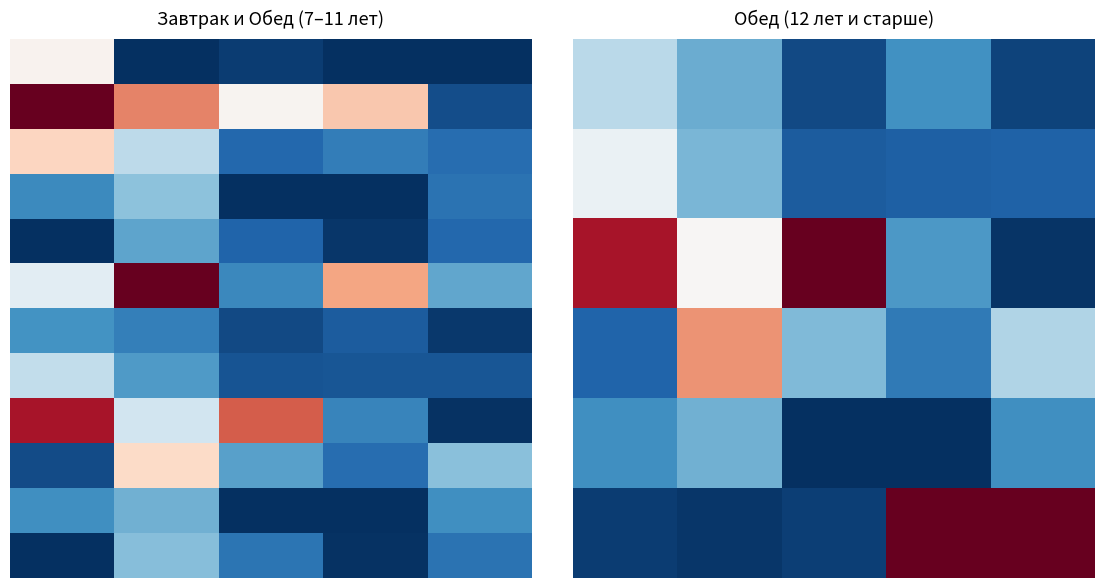

What is the total value across all series at 1?

3.9